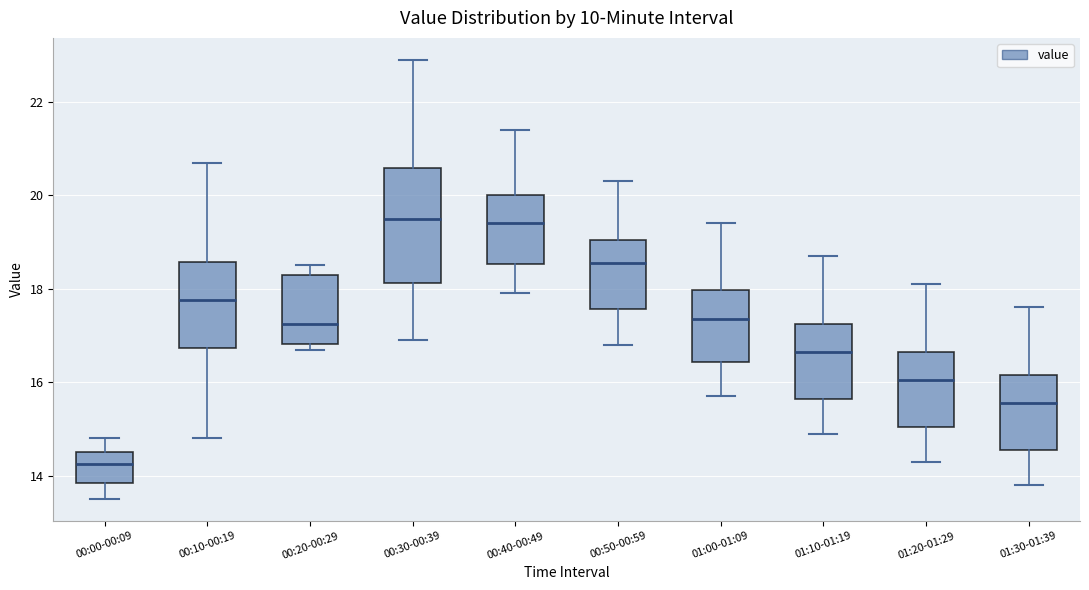

Comparing the boxes themselves (not the whiskers), which one is the tallest?

00:30-00:39